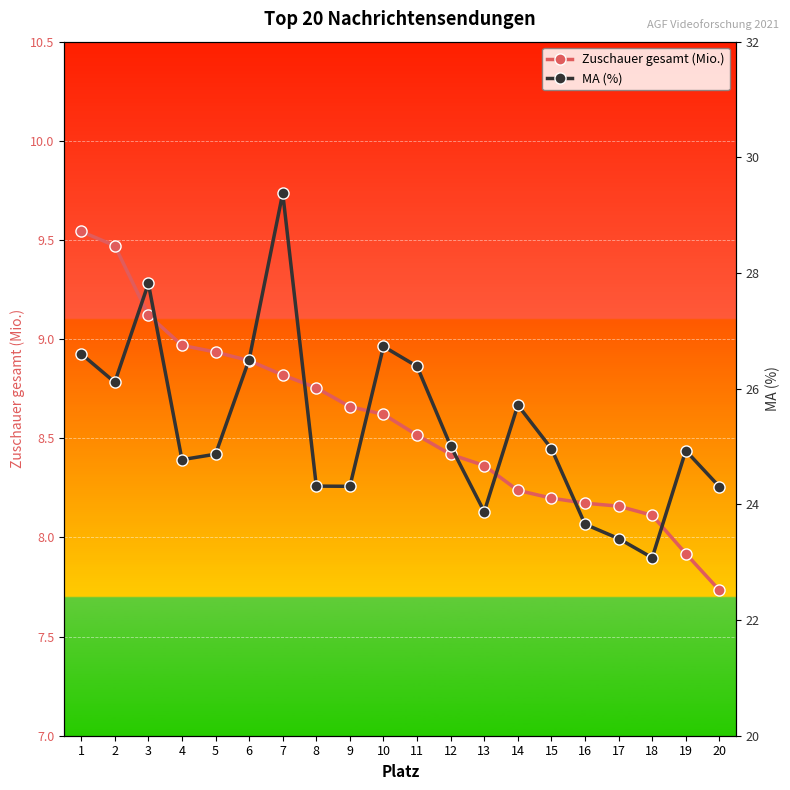

What value does the MA (%) series have at 18?

23.1